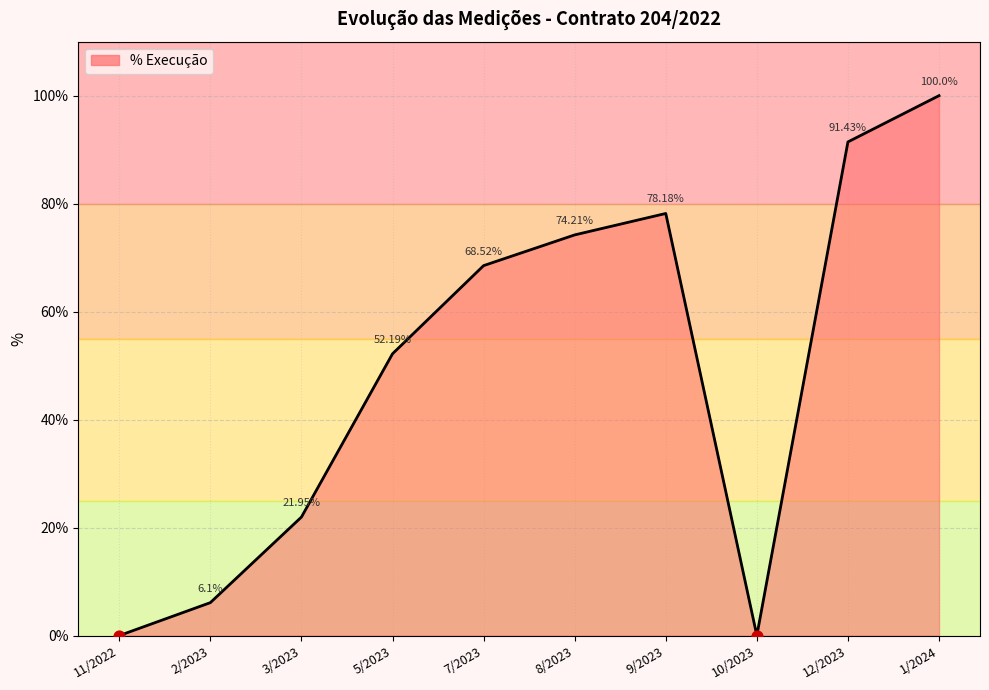

What is the change in value from 11/2022 to 9/2023?

+78.2